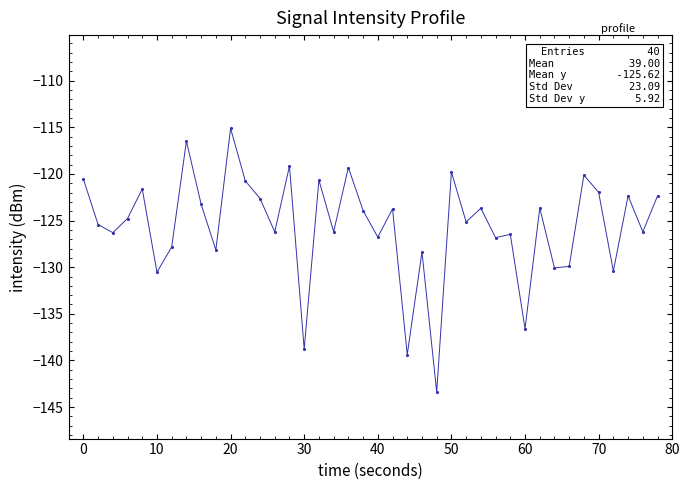

How many distinct data groups are displayed?

1